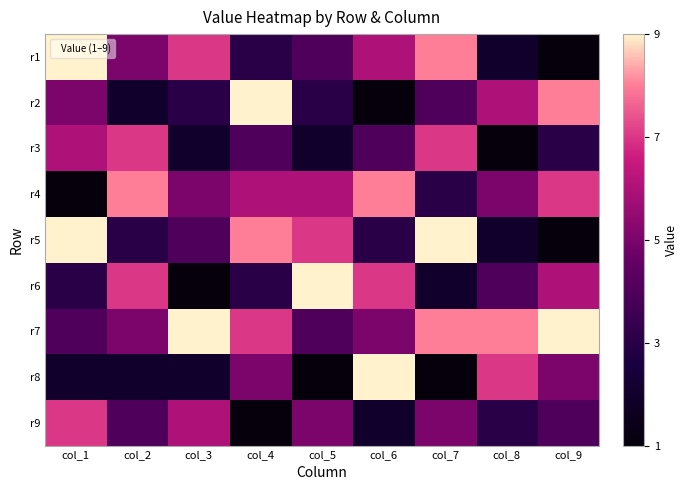

Between col_6 and col_1, which is larger?

col_1